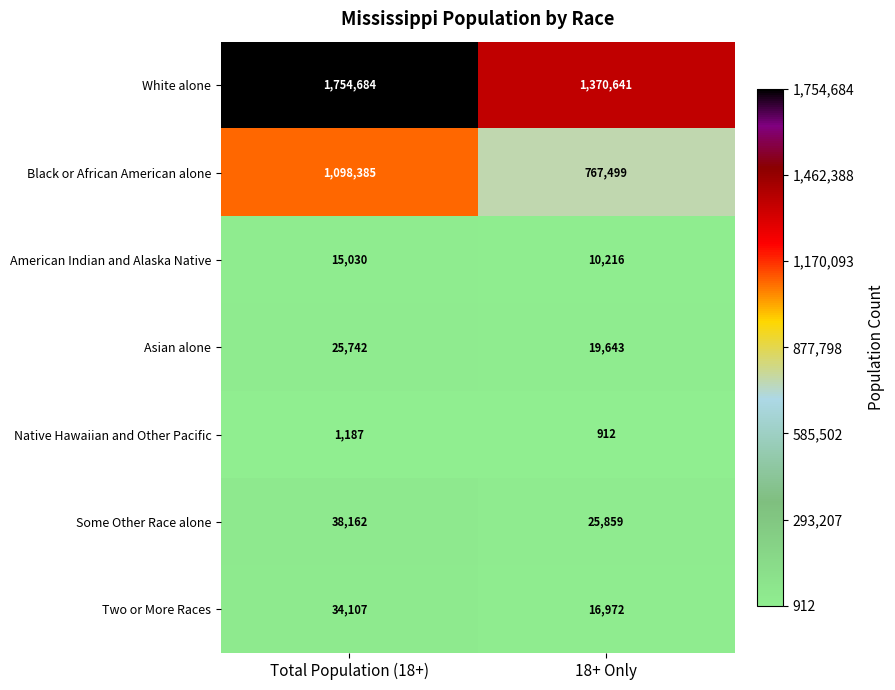

Which series has the largest total across all categories?

White alone